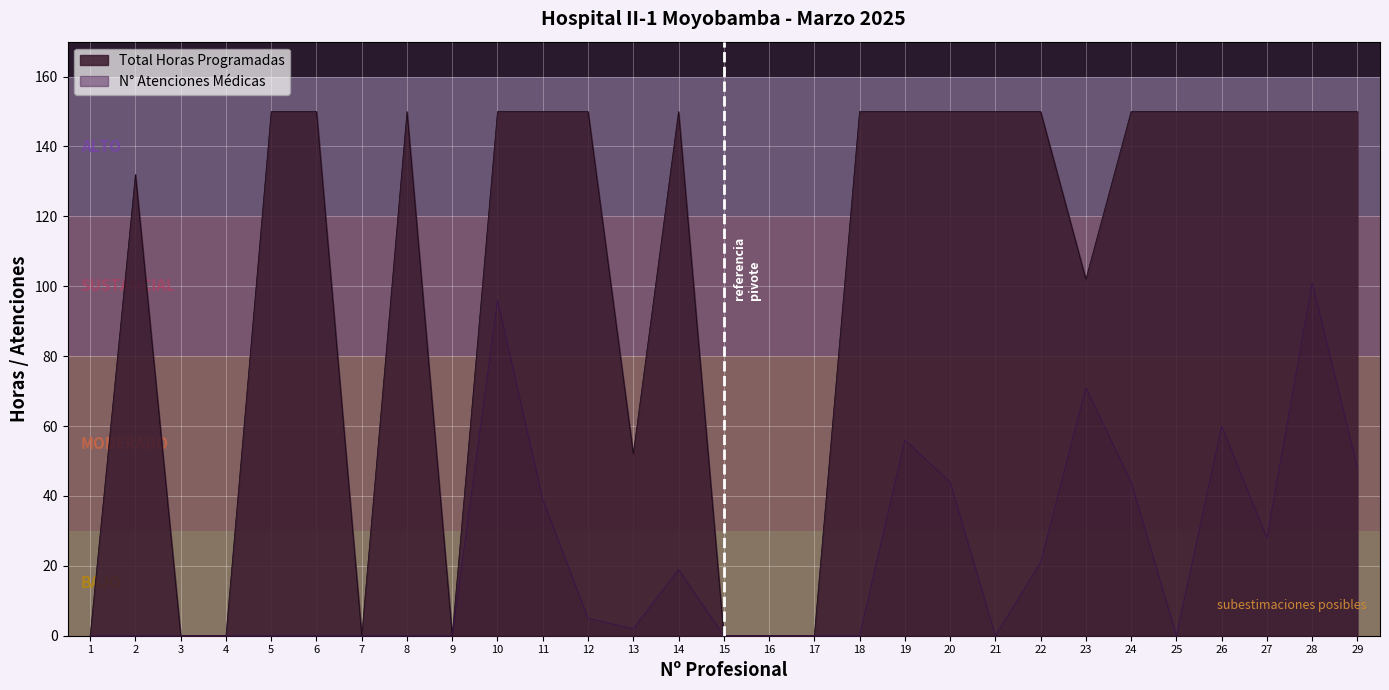

What is the difference between the highest and lowest values at 26?

90